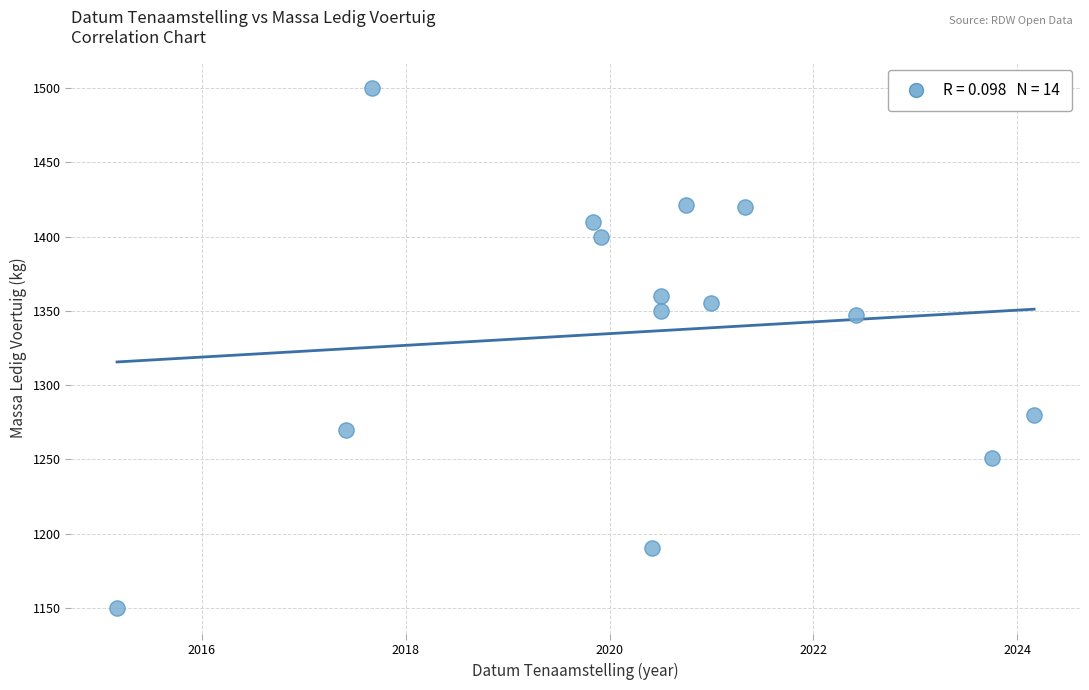

Count the number of points in this scatter plot.

14